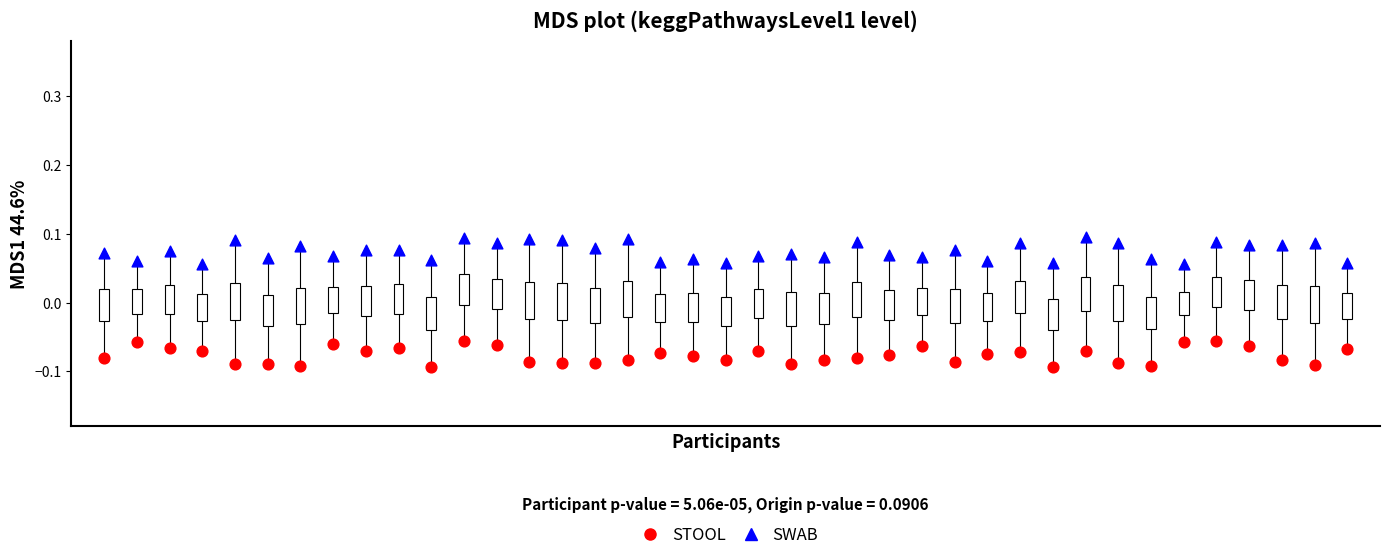

Which series contains the highest Y value?

SWAB